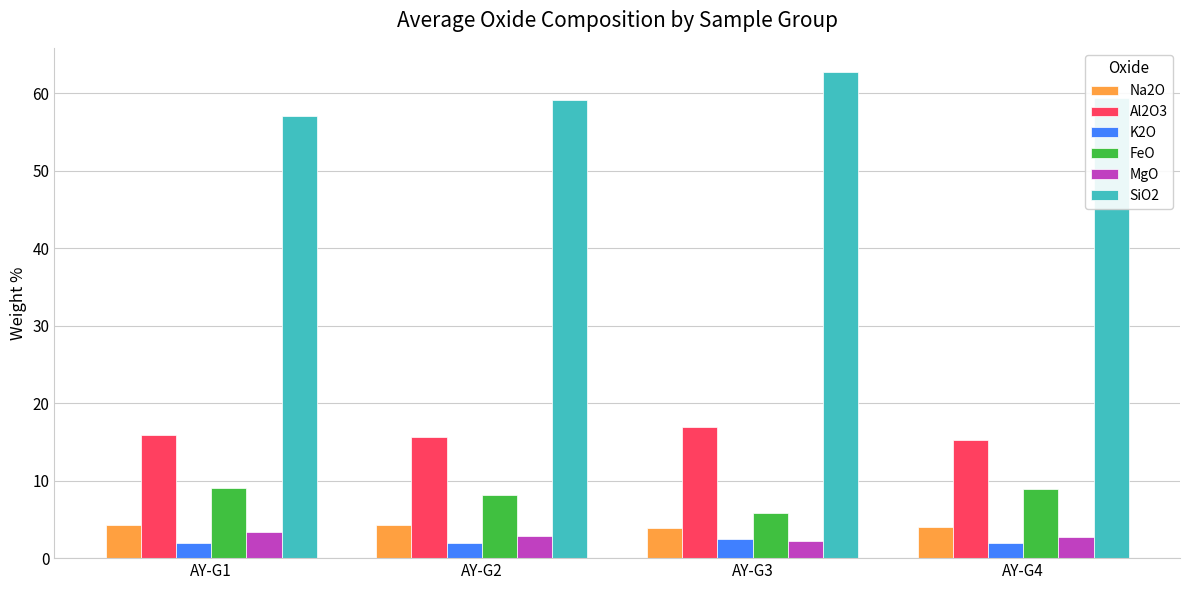

What is the average value of the Na2O series?

4.1